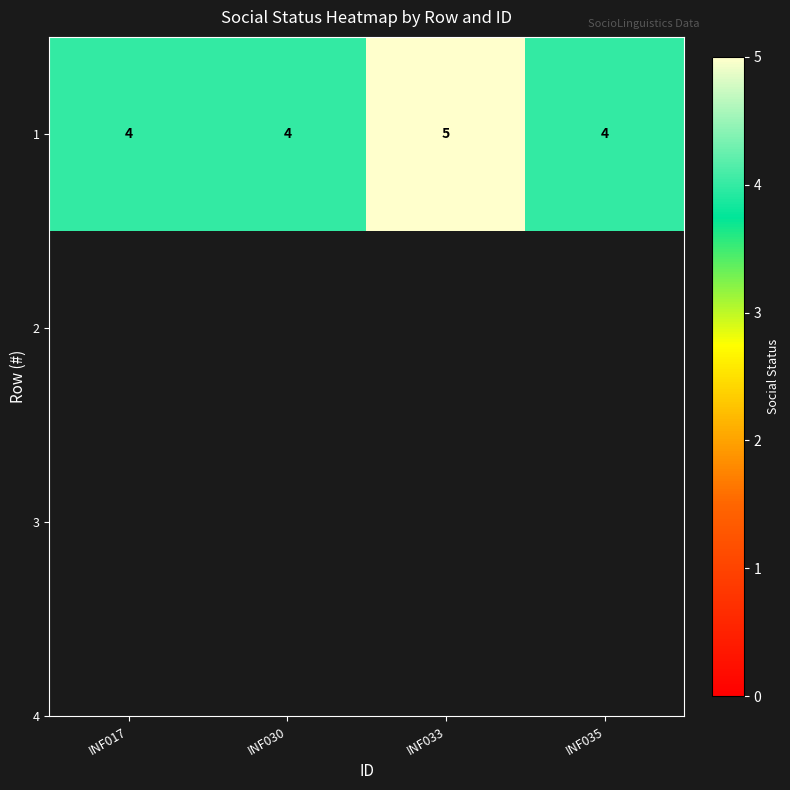

What is the difference between the maximum and second lowest values?

1